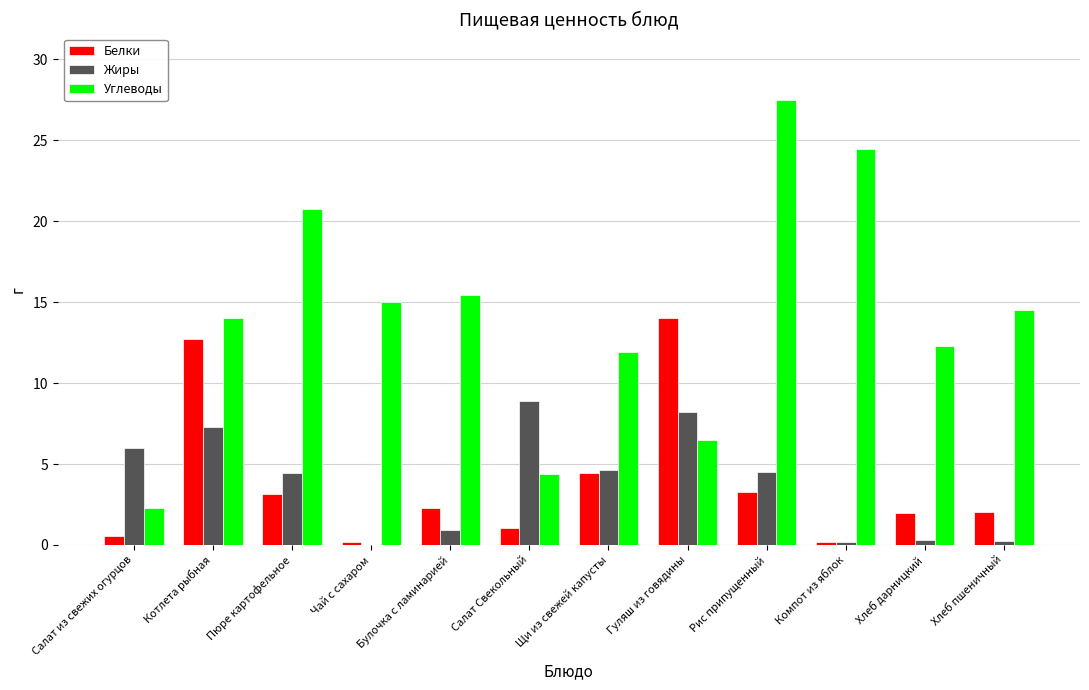

Is it true that Белки equals 1.6 at Щи из свежей капусты?

False